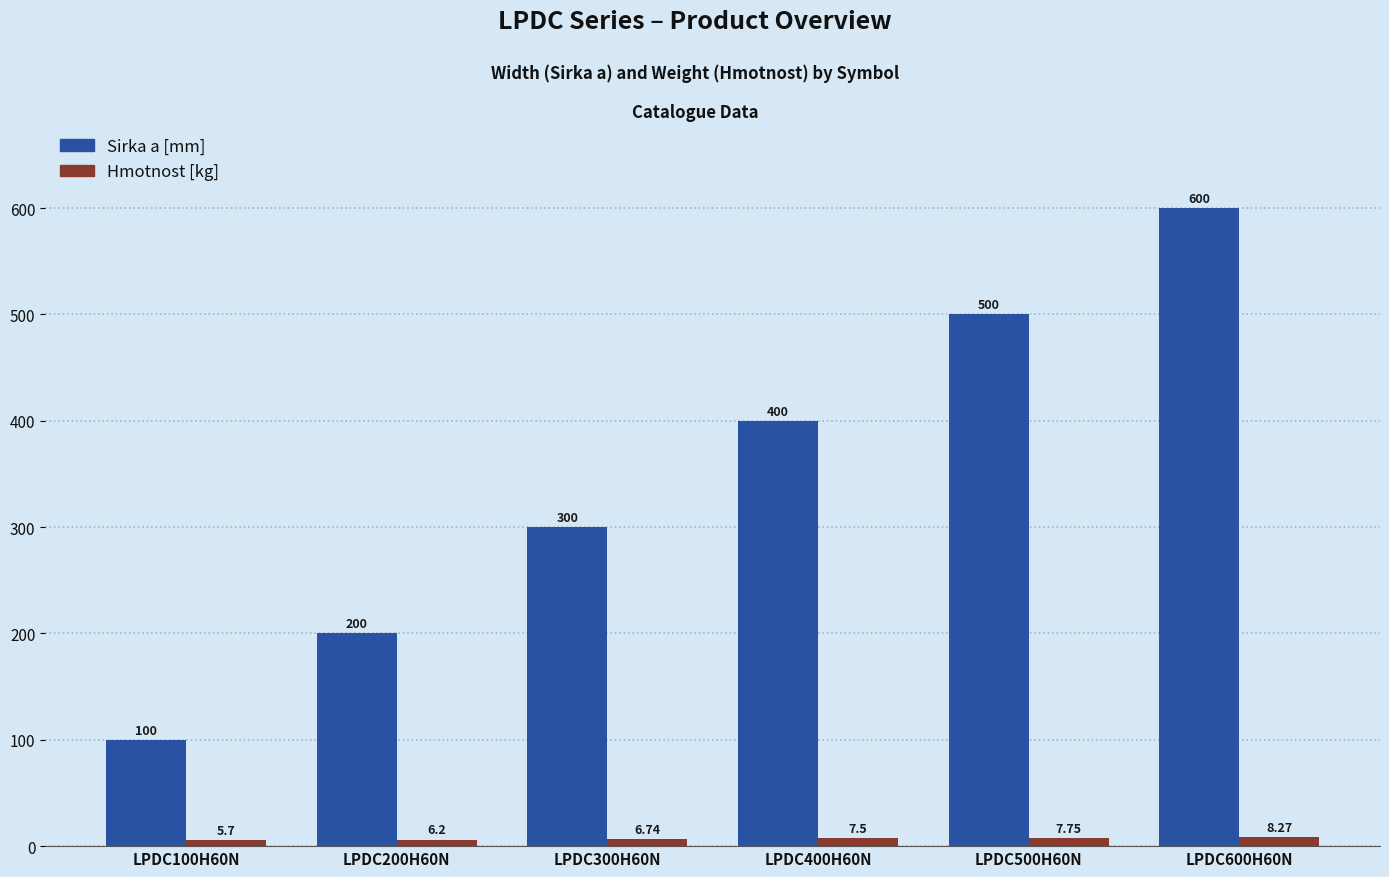

Is the value of Sirka a [mm] at LPDC400H60N greater than the value of Hmotnost [kg] at LPDC500H60N?

Yes